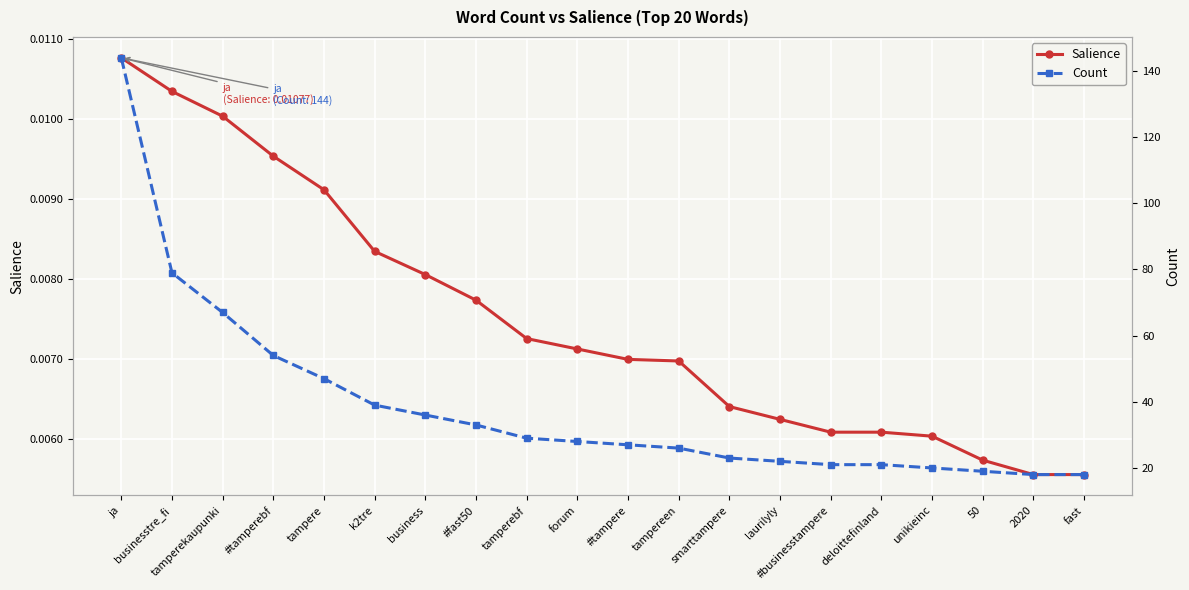

How many values in the Count series exceed 28?

9